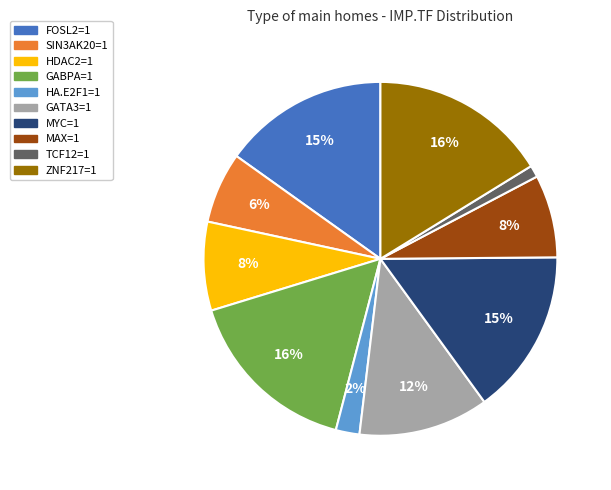

Which has a higher value, SIN3AK20=1 or TCF12=1?

SIN3AK20=1